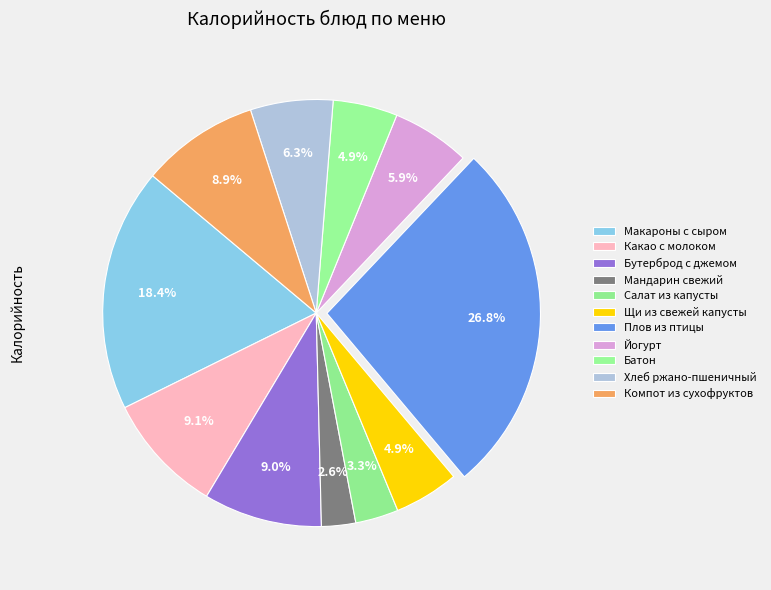

How many slices are in this pie chart?

11